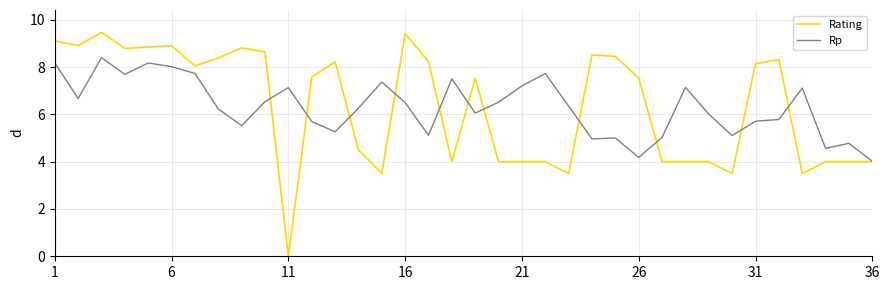

What is the greatest value displayed?

9.5